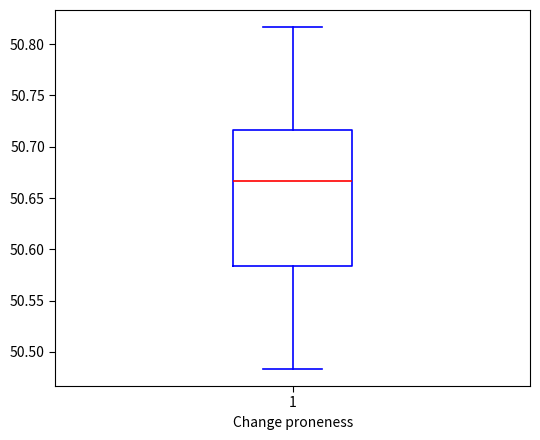

Where does the median line of the box at x = 1 sit on the y-axis? The values are not printed on the chart, so give them approximately, as read against the axis.

50.665